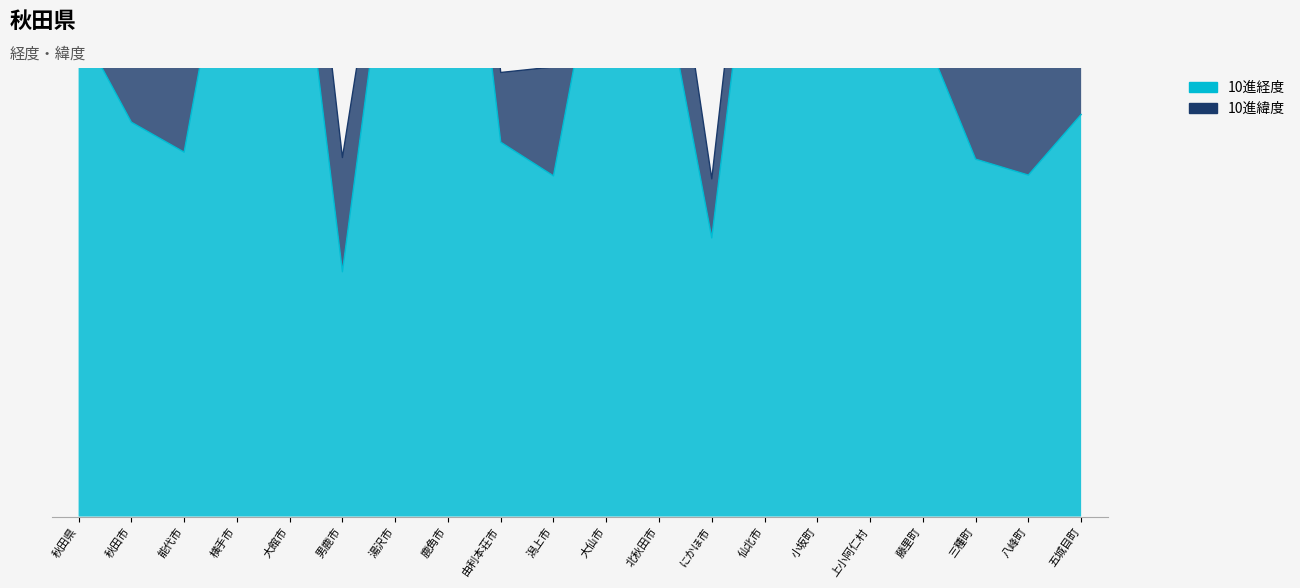

How many values exceed 41?

12